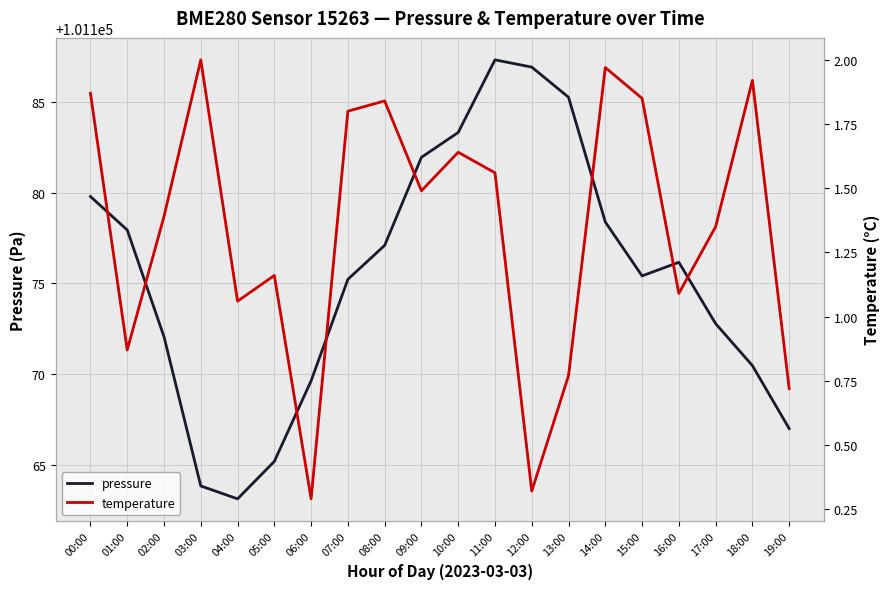

Rank the series at 12:00 from lowest to highest value.

temperature, pressure